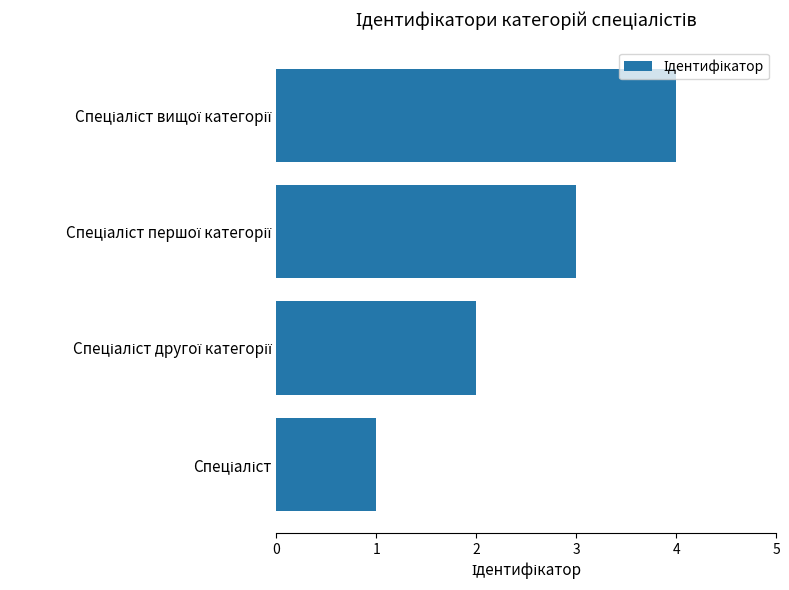

What is the difference between the maximum and minimum values?

3